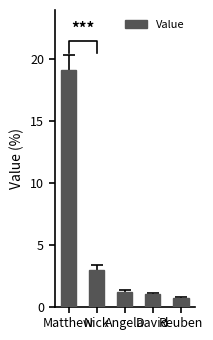

What is the change in value from Nick to Reuben?

-2.3